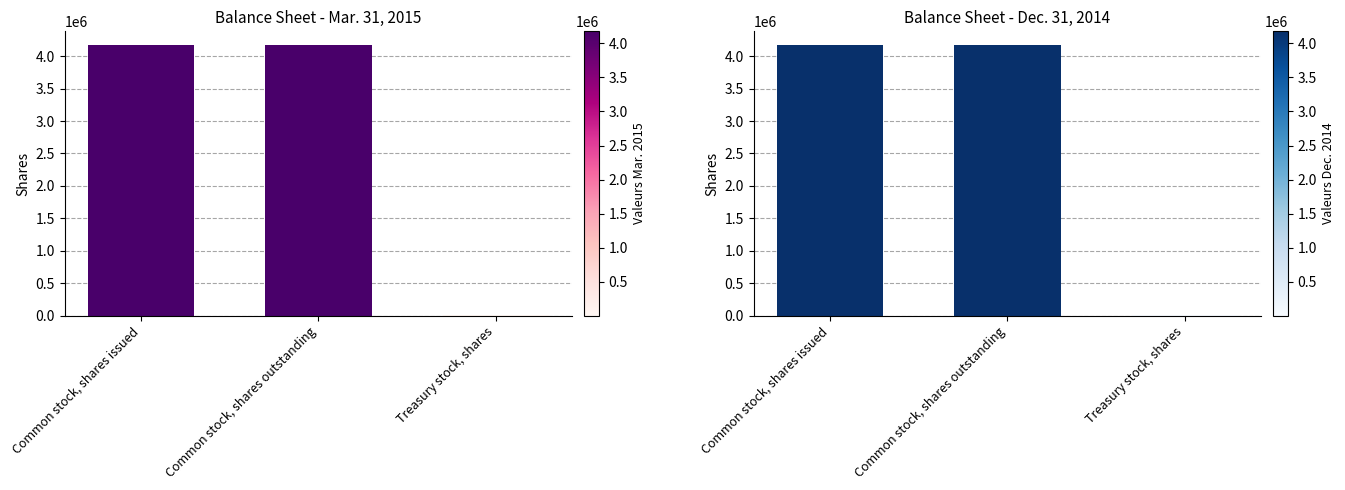

At which label is Mar. 31, 2015 closest to 2089568?

Common stock, shares outstanding